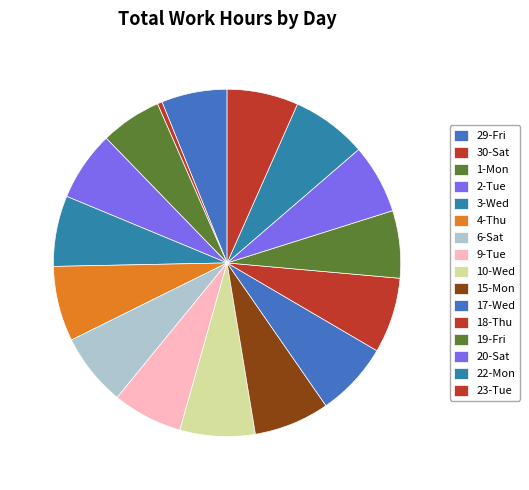

To the nearest percent, what is the average slice percentage?

6%